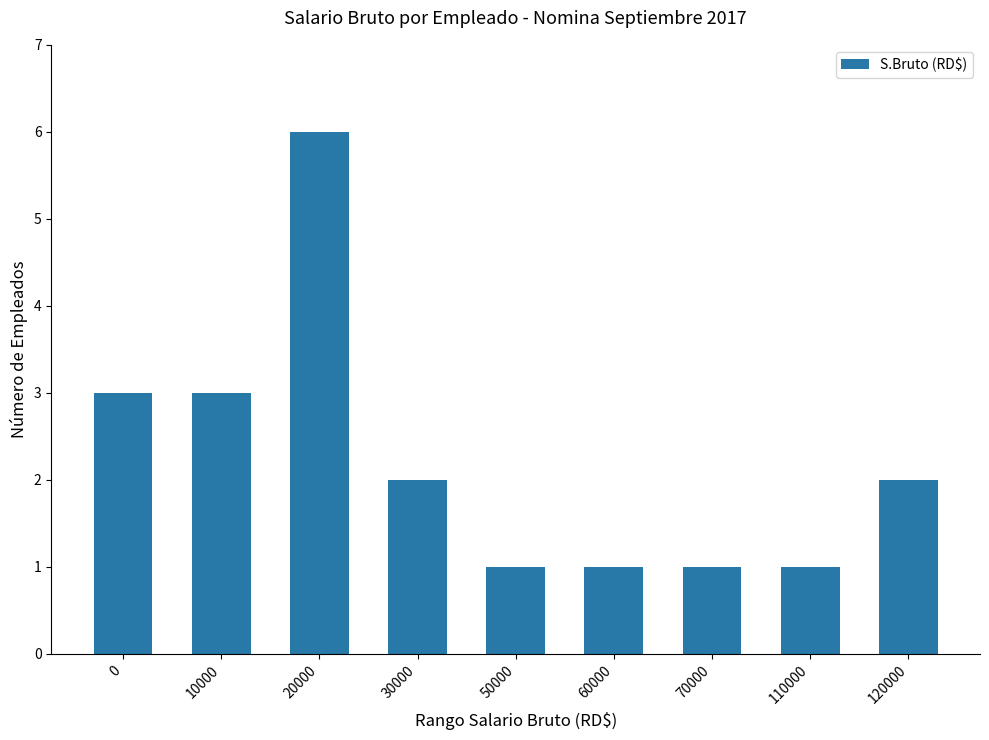

What is the minimum value shown in the chart?

1